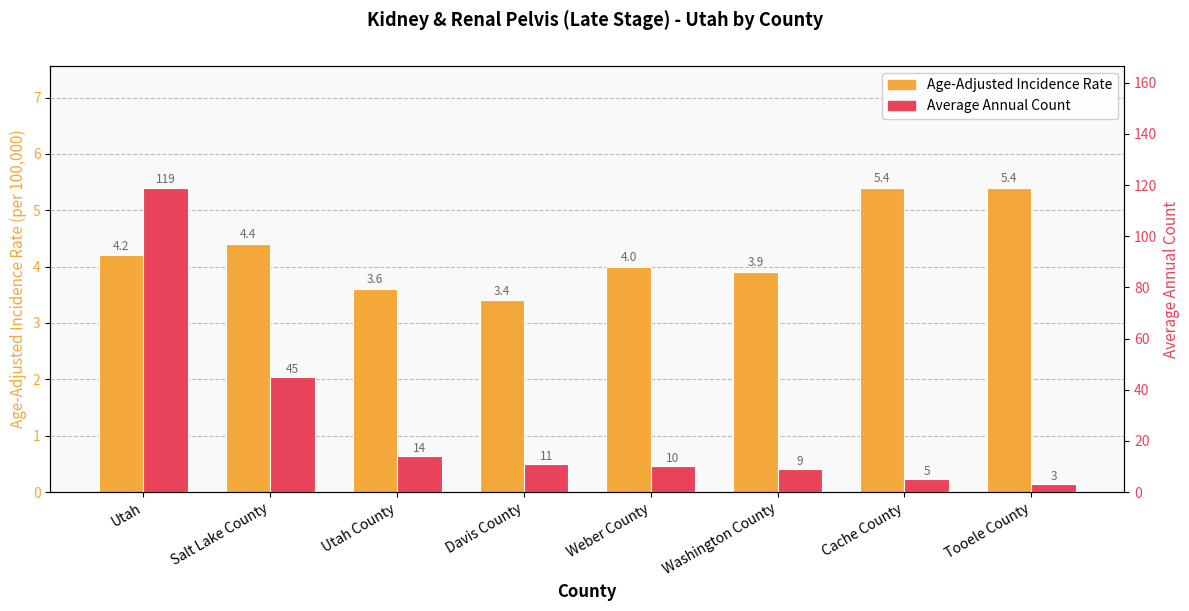

At how many categories does at least one series exceed 97?

1